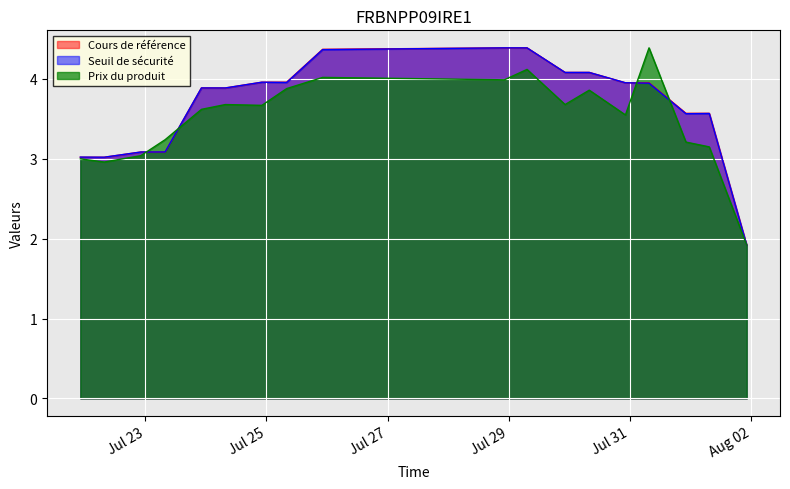

What is the minimum value for Seuil de sécurité?

1.9